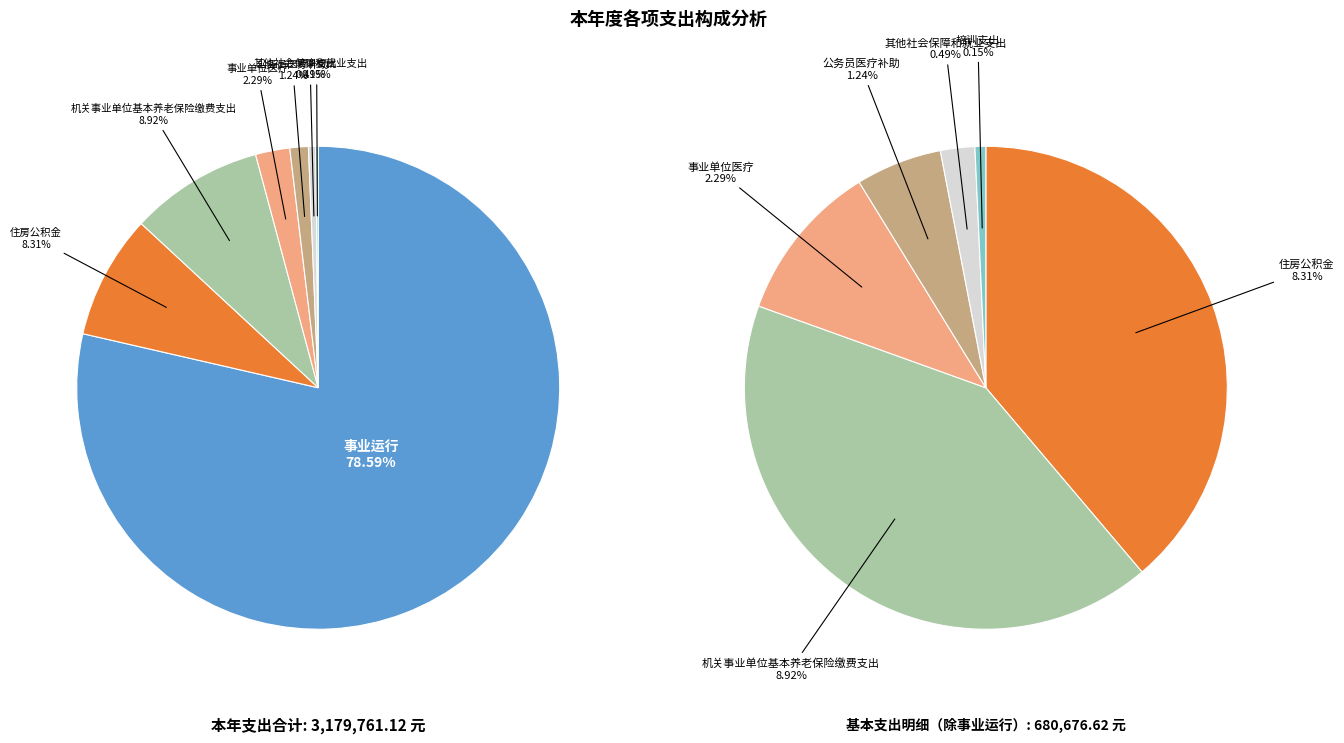

Which category has the biggest portion of the pie?

事业运行